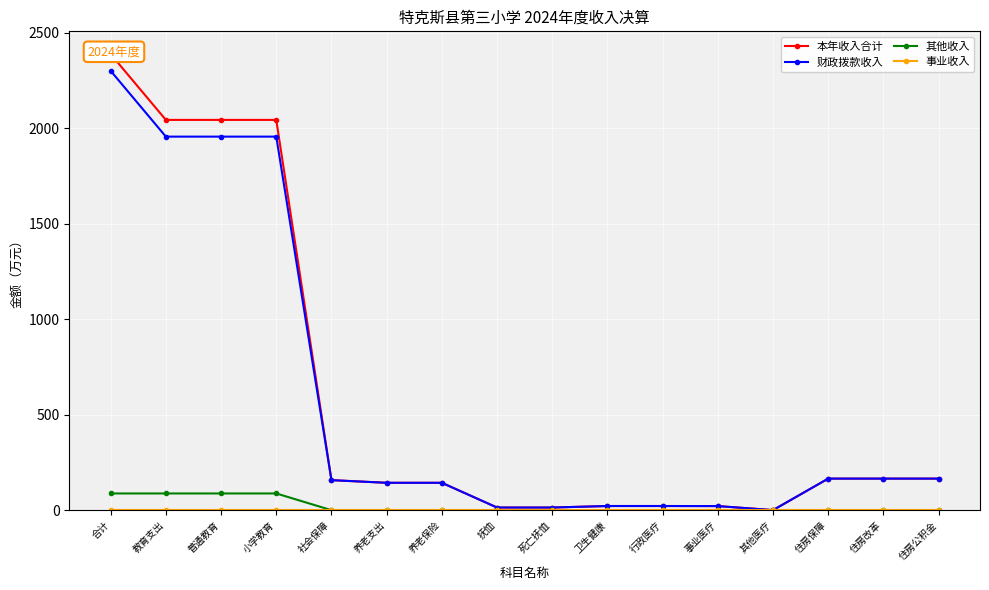

How many lines are shown in the chart?

4